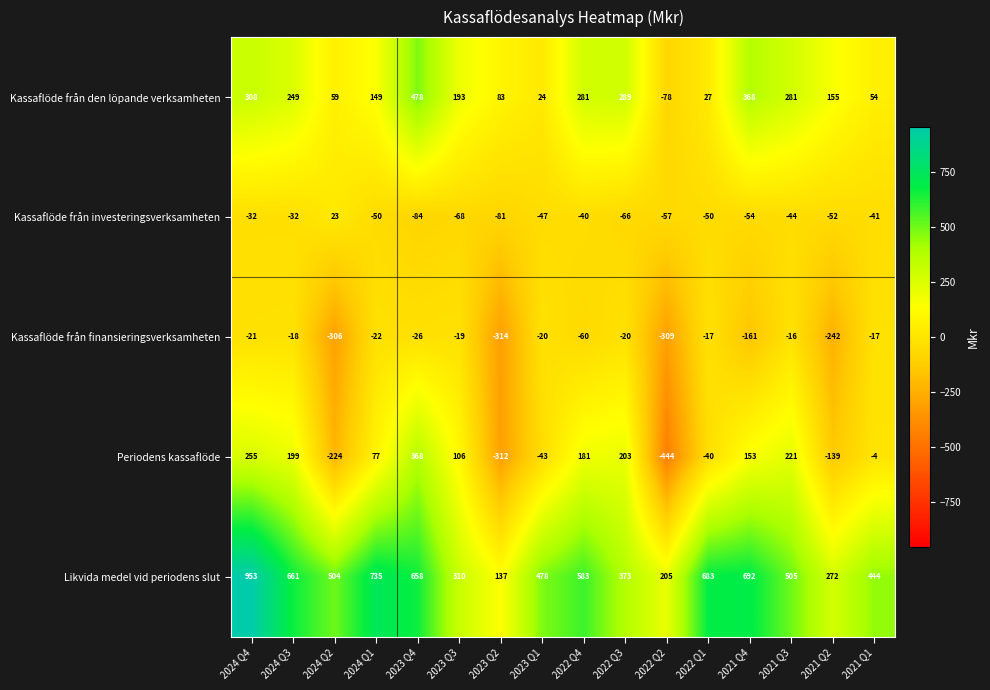

What is the difference between the maximum and minimum values in the Kassaflöde från investeringsverksamheten series?

107